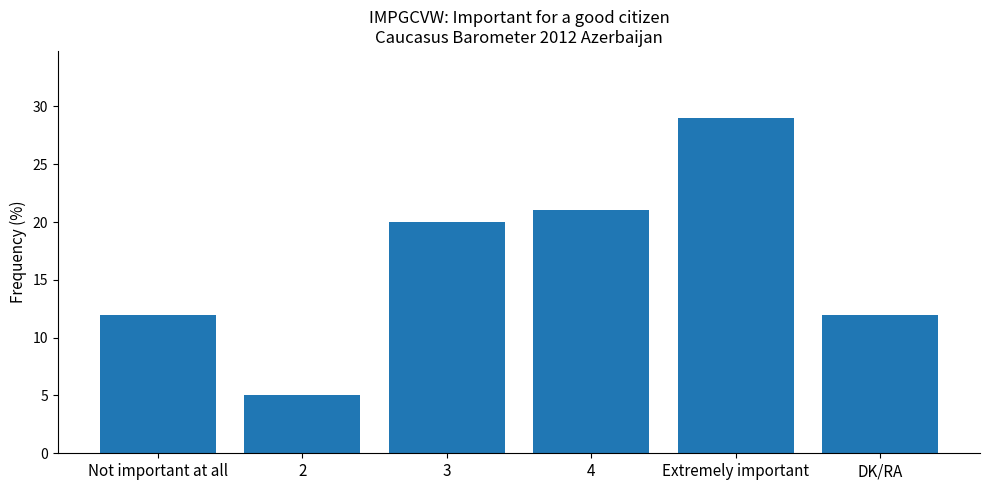

The value at DK/RA is 12. True or false?

True